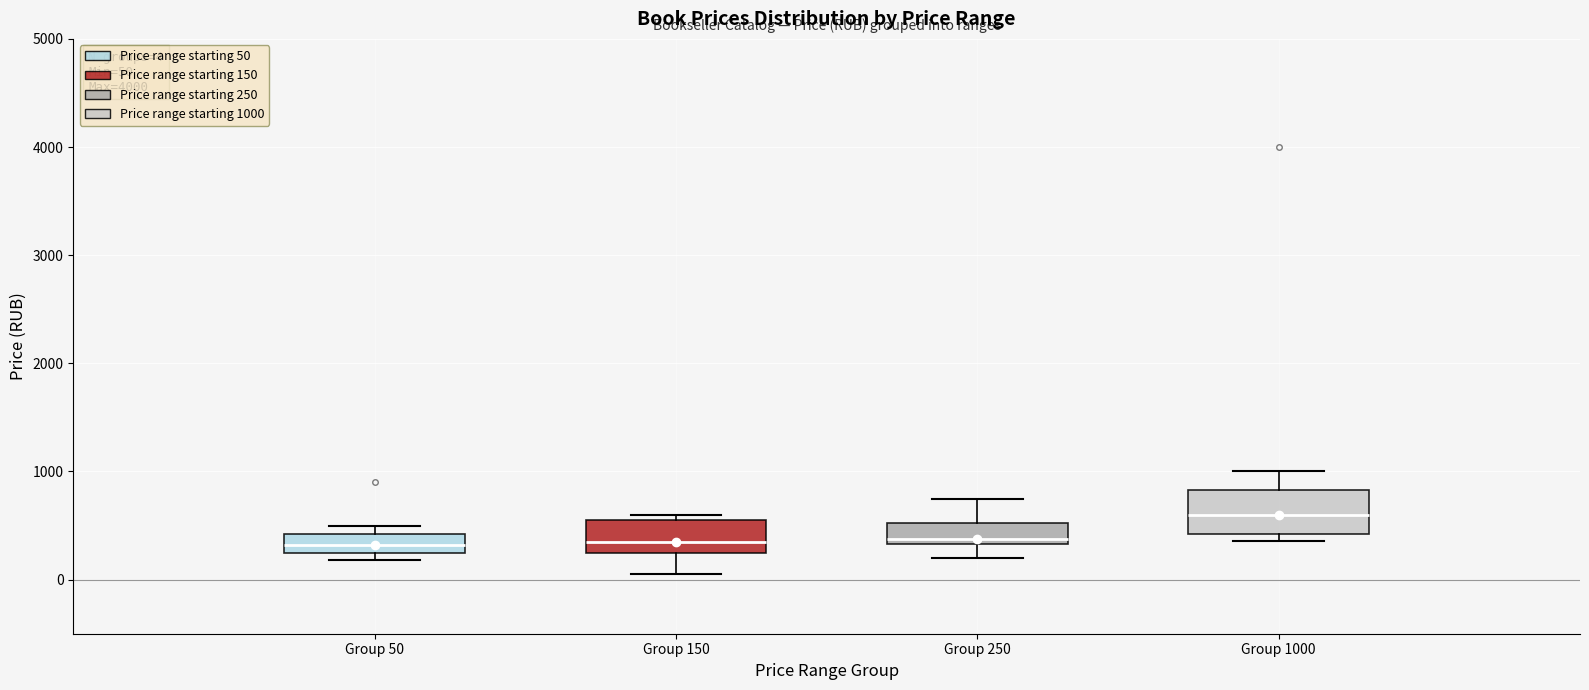

Comparing the boxes themselves (not the whiskers), which one is the tallest?

Group 1000